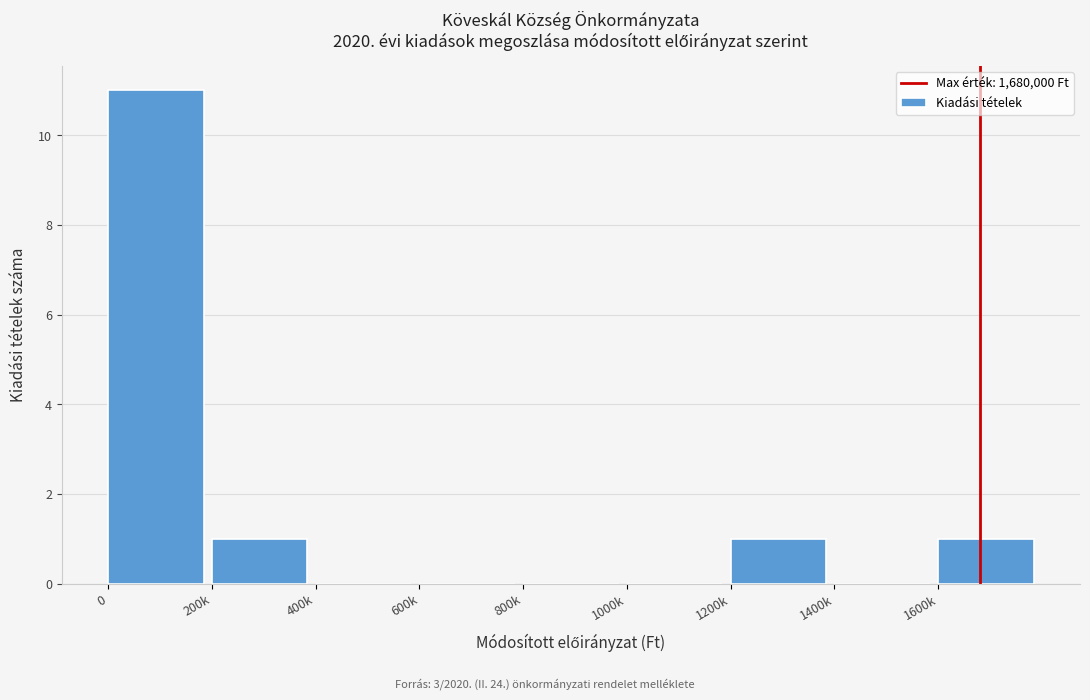

Reading right to left, what are all the values shown in this chart?

1600k=1	1400k=0	1200k=1	1000k=0	800k=0	600k=0	400k=0	200k=1	0=11